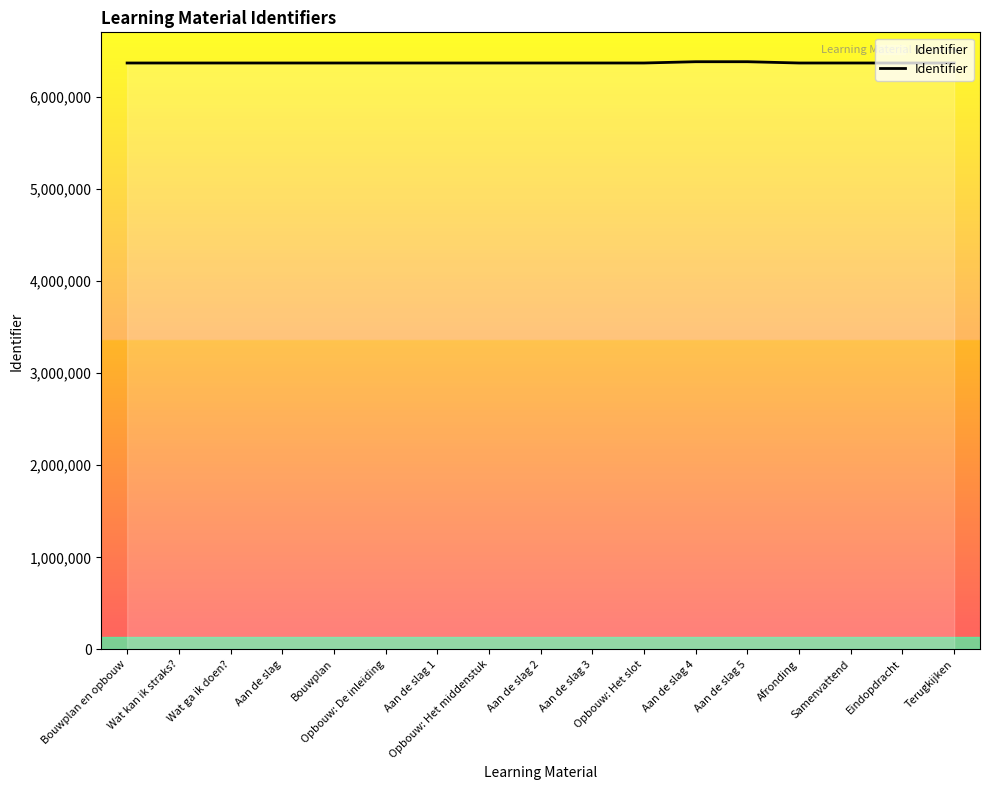

What is the difference between the values at Opbouw: Het slot and Eindopdracht?

9